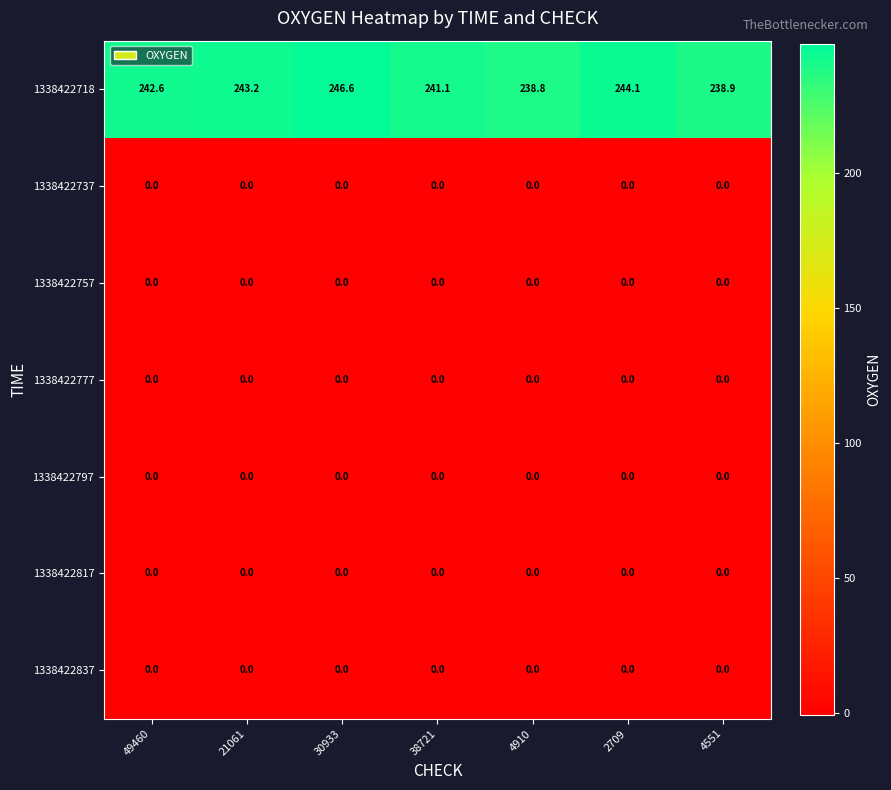

What is the difference between the second highest and second lowest values in the 1338422718 series?

5.2